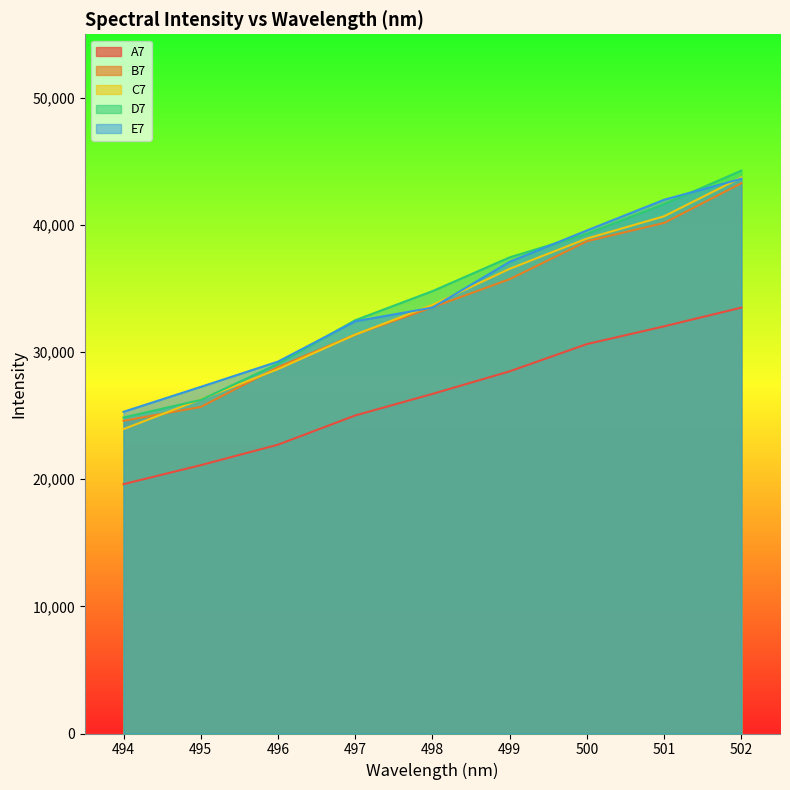

Rank the series at 500 from highest to lowest value.

E7, D7, C7, B7, A7